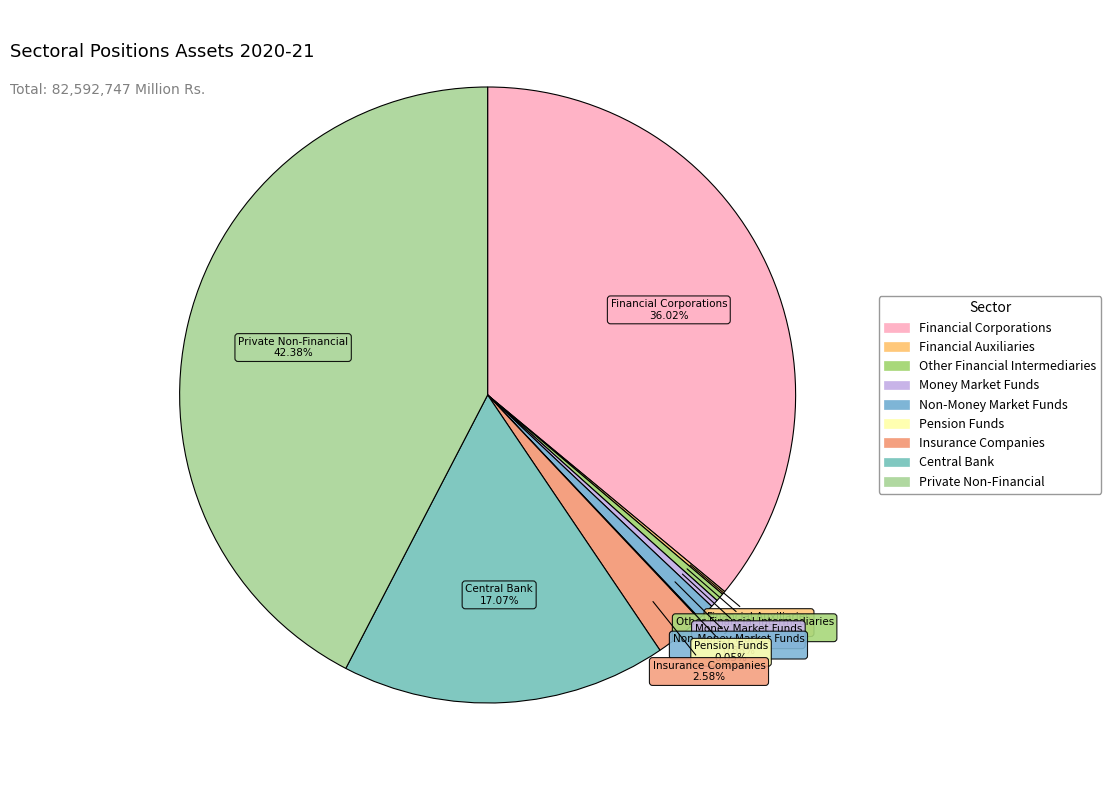

To the nearest percent, what portion does Financial Corporations represent?

36%